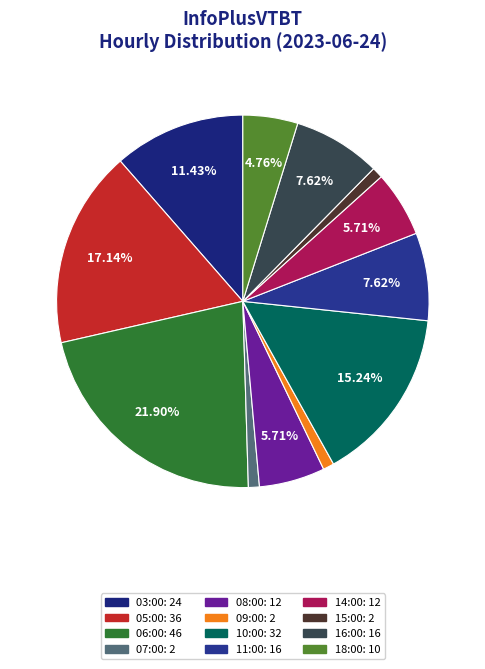

Does any single category account for the majority?

No